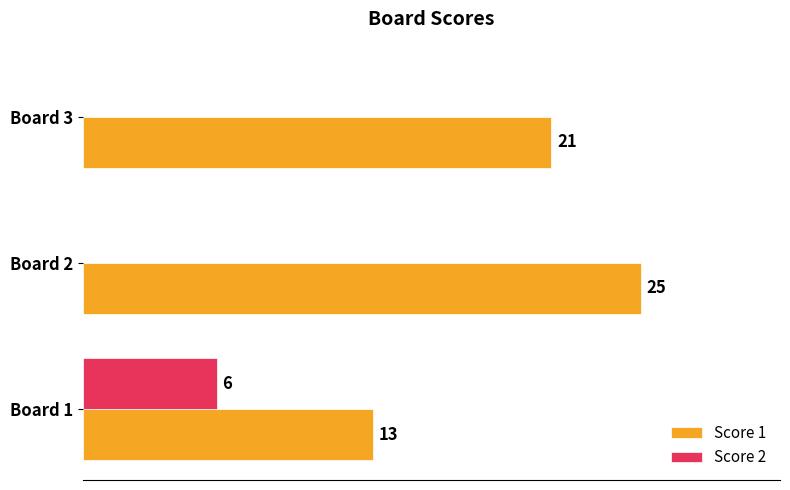

Which series has the largest total across all categories?

Score 1